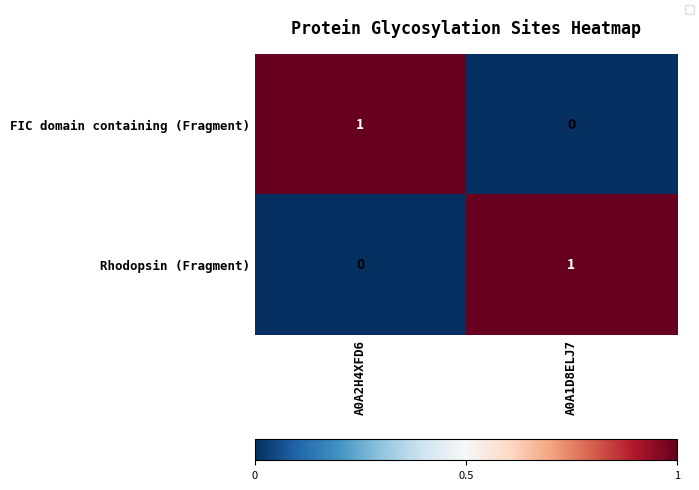

What is the total value across all series at A0A1D8ELJ7?

1